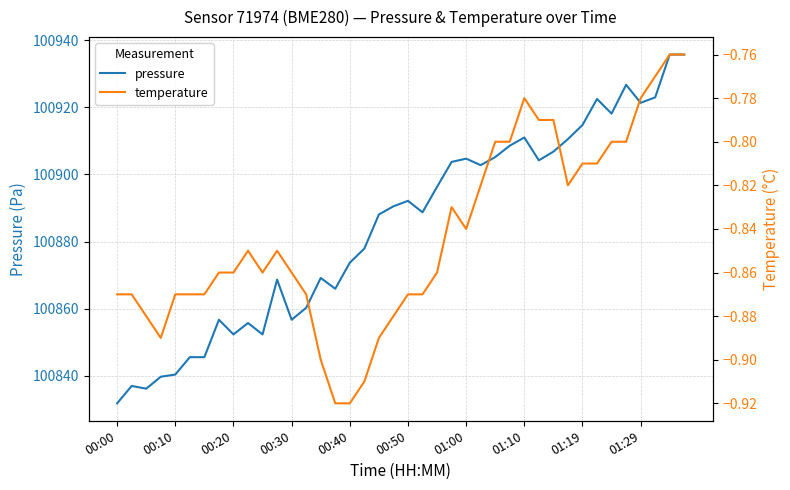

Is it true that pressure equals 100904.7 at 01:00?

True